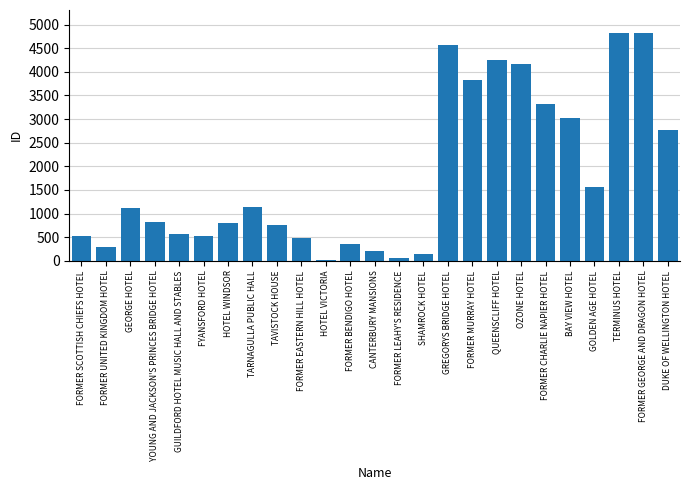

What is the sum of all values?

44847